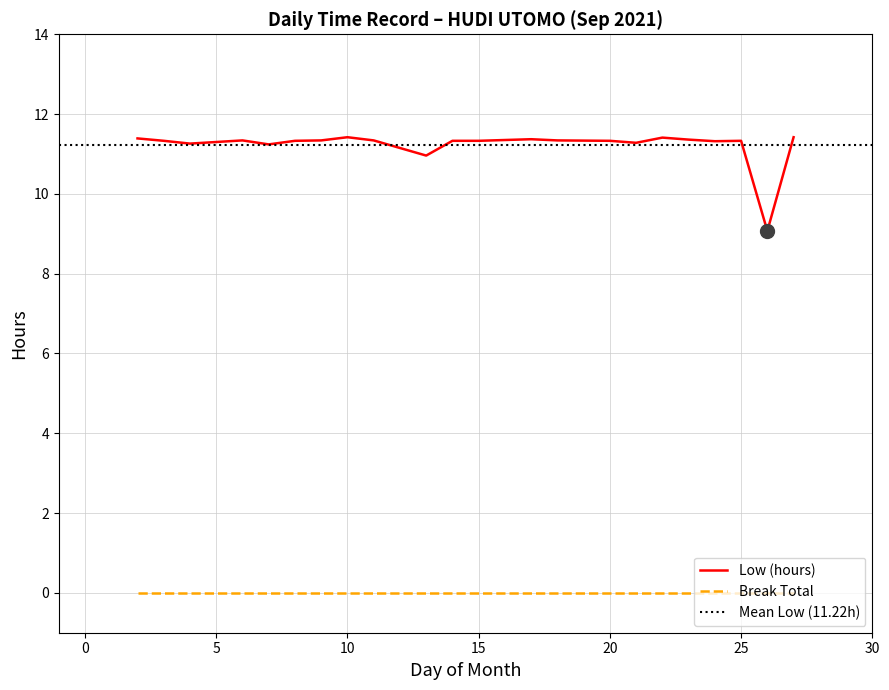

Where is the first local maximum?

6